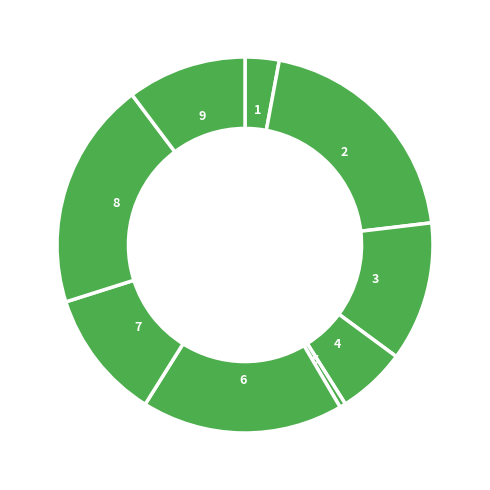

Count the number of slices in the pie.

9